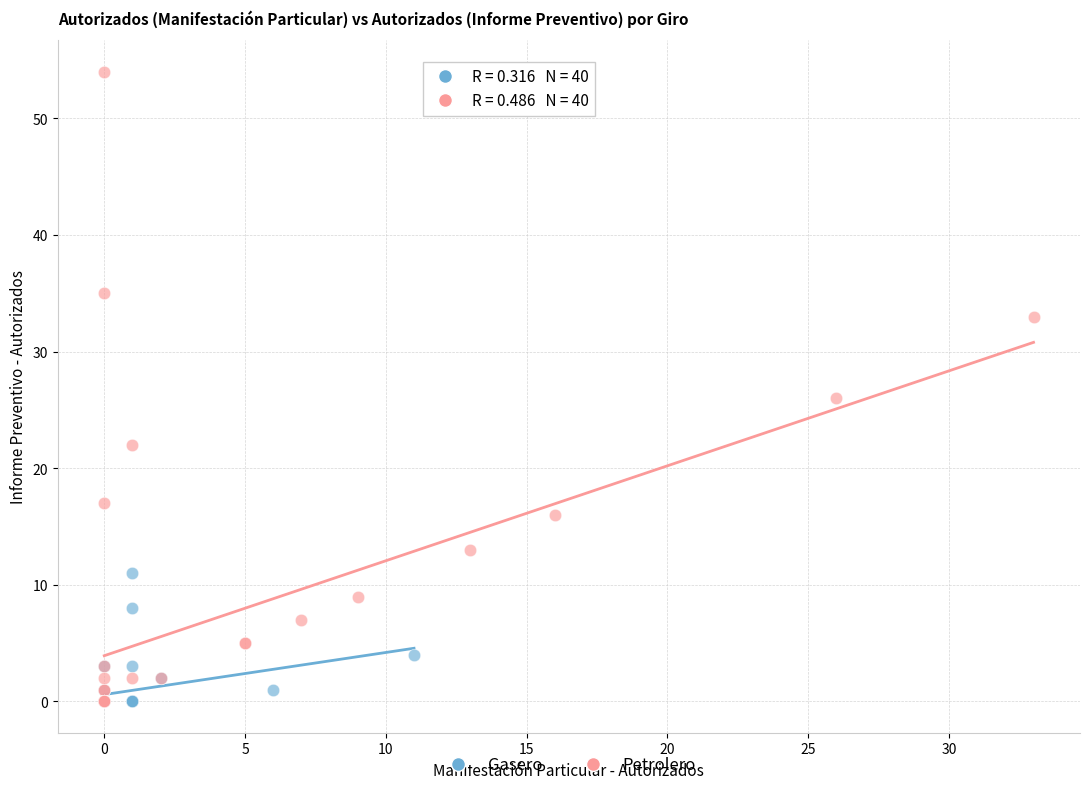

Which series contains the highest Y value?

Petrolero